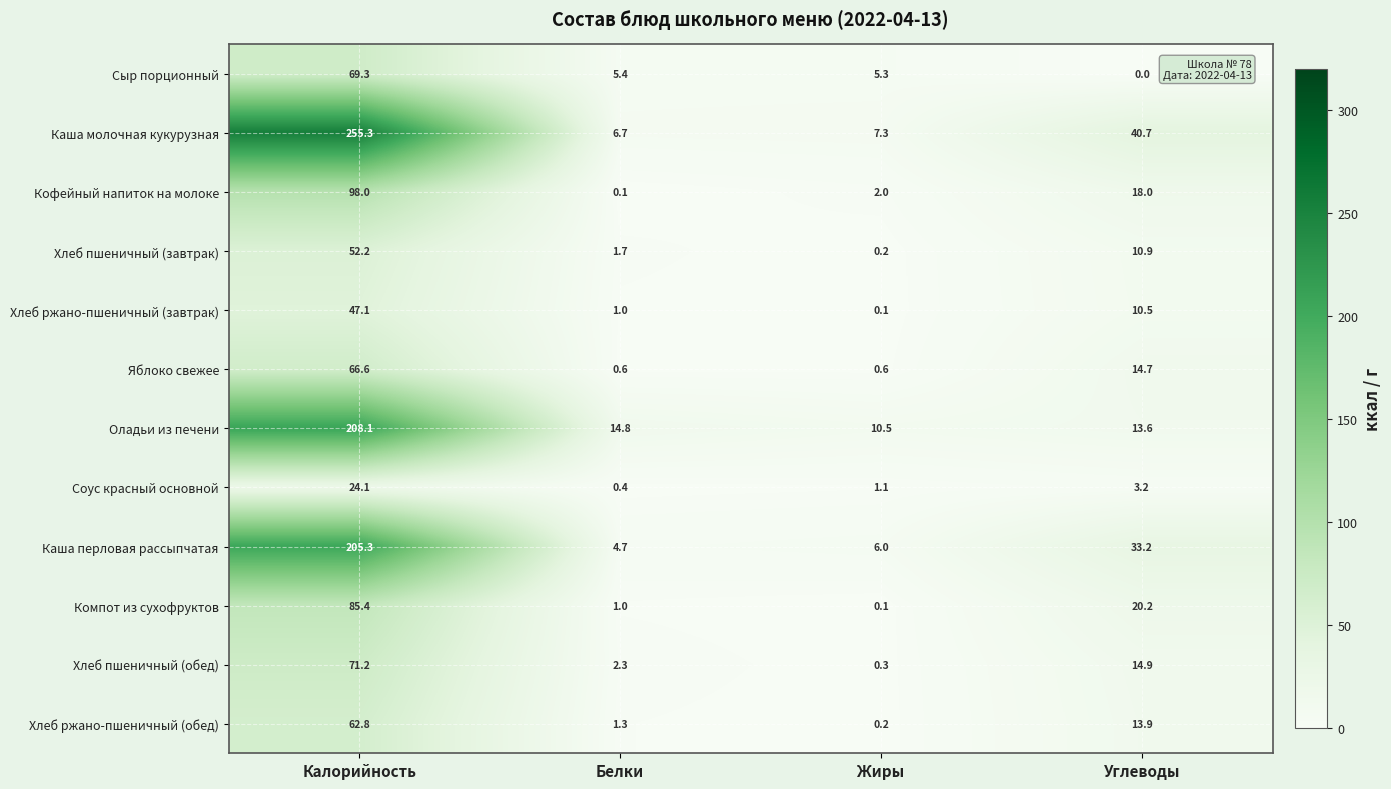

At which label does Хлеб пшеничный (завтрак) reach its peak?

Калорийность